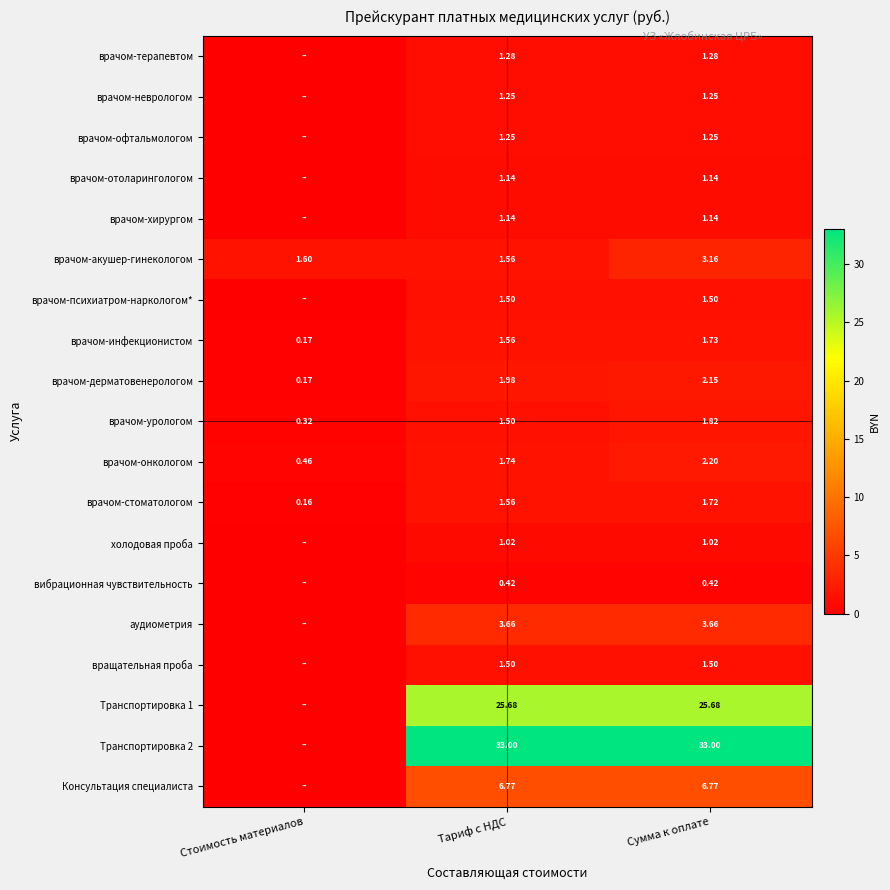

What is the spread (max minus min) of values at Стоимость материалов?

1.6